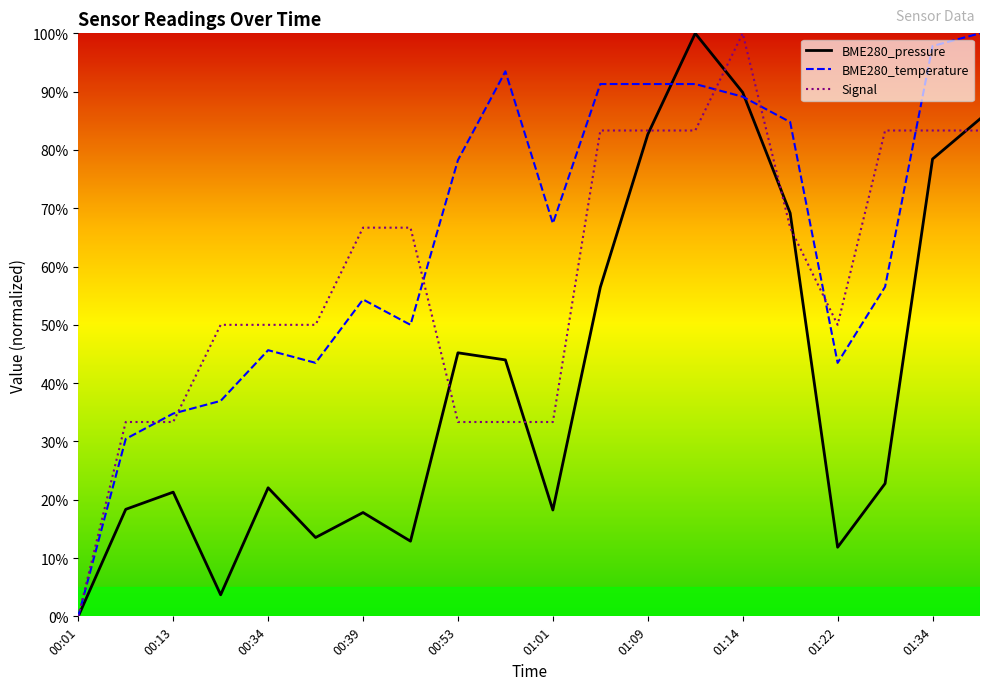

Rank the series by their average value, from highest to lowest.

BME280_temperature, Signal, BME280_pressure